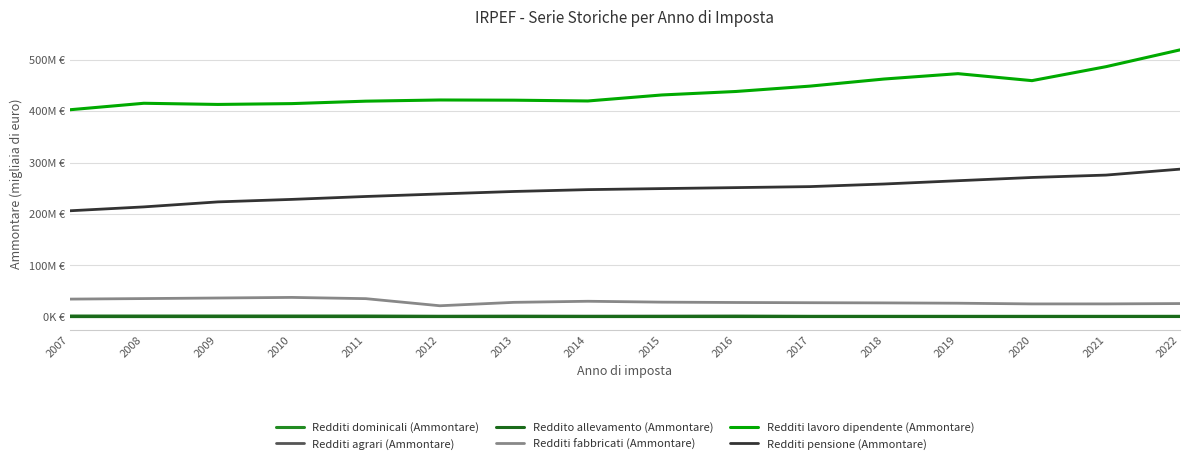

Is the value of Redditi dominicali (Ammontare) at 2015 greater than the value of Redditi lavoro dipendente (Ammontare) at 2017?

No